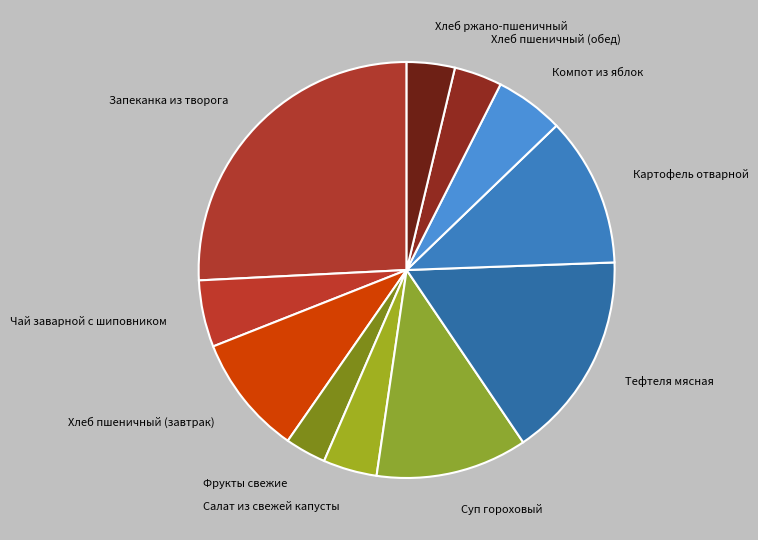

Which has a higher value, Запеканка из творога or Хлеб ржано-пшеничный?

Запеканка из творога